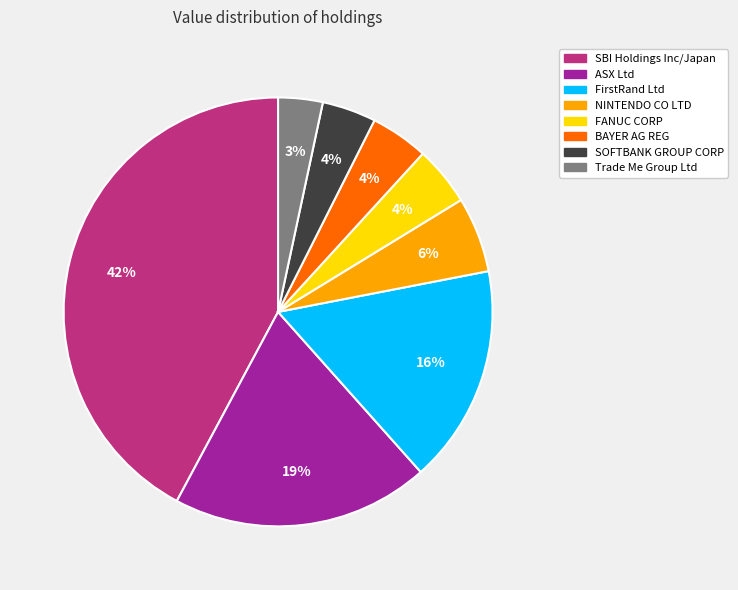

What percentage is the FirstRand Ltd slice, to the nearest percent?

16%